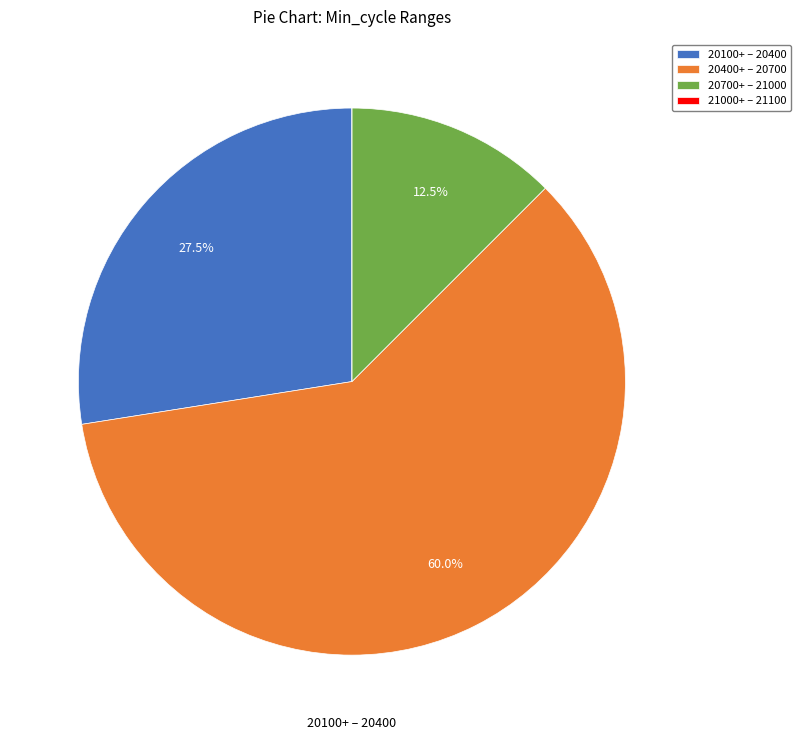

Which slice is the largest?

20400+ – 20700